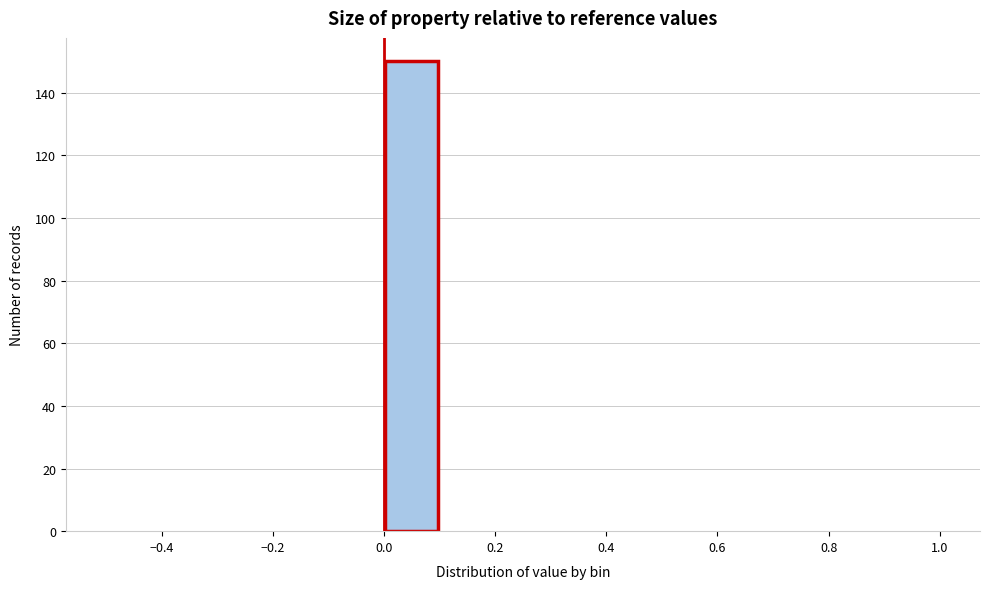

What is the height of the bar covering 0.0 to 0.1 on the x-axis? The values are not printed on the chart, so give them approximately, as read against the axis.

150